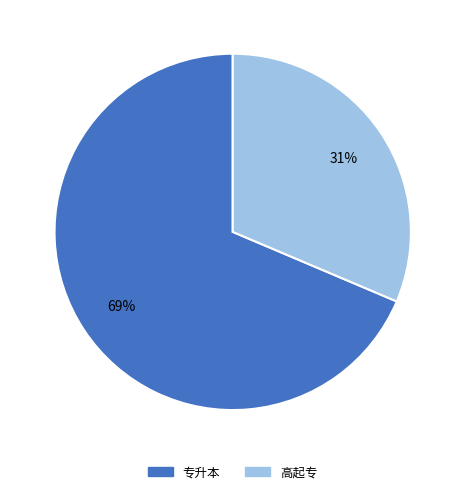

Is there a majority slice in this chart?

Yes